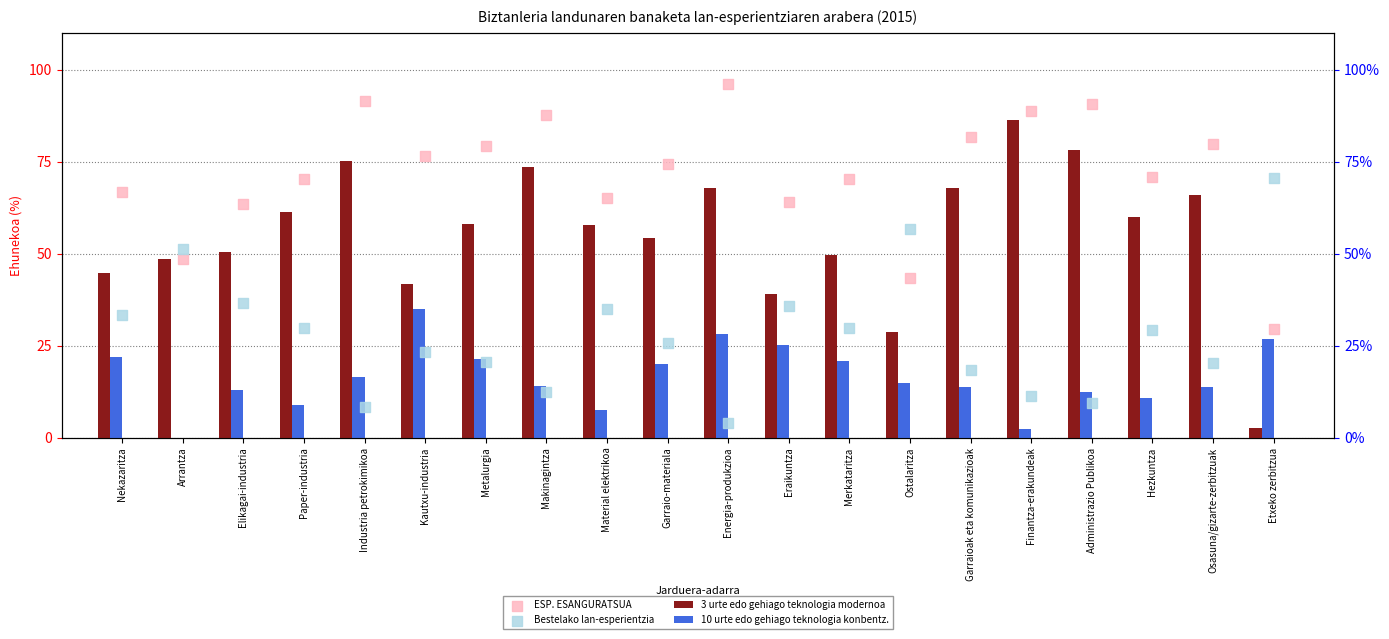

At how many categories does at least one series exceed 6?

20